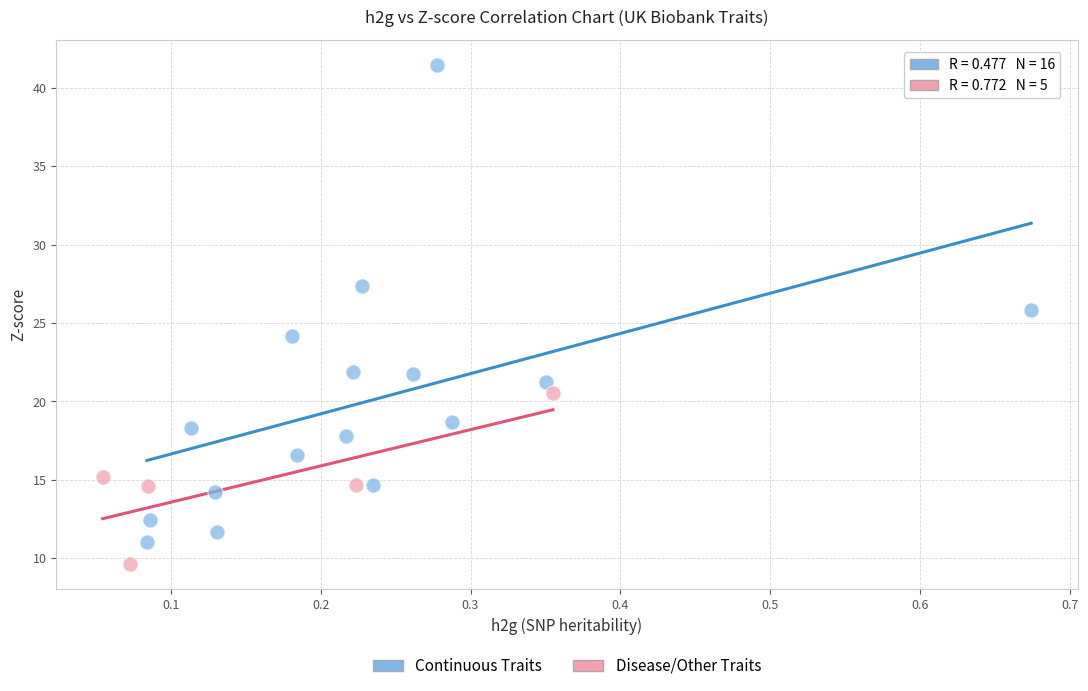

Which series contains the lowest Y value?

Disease/Other Traits